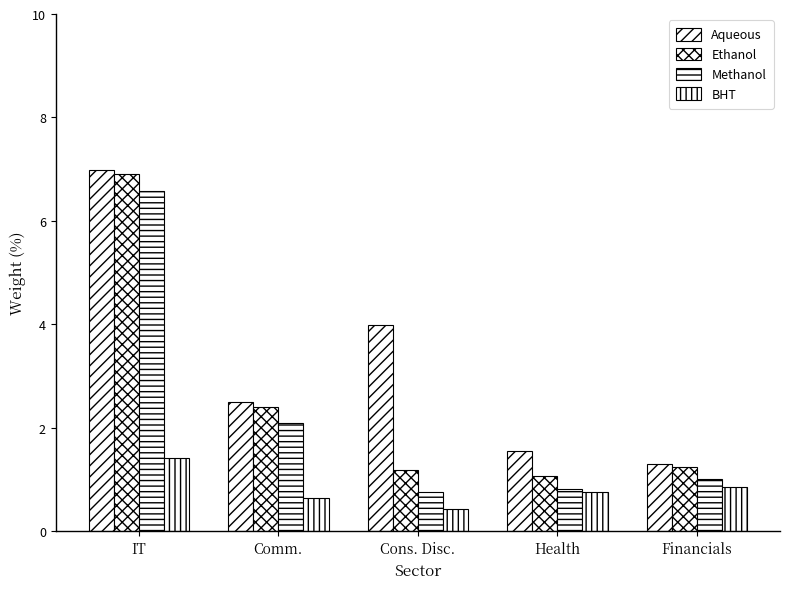

What is the value of the Methanol bar at the 1st from the left?

6.6